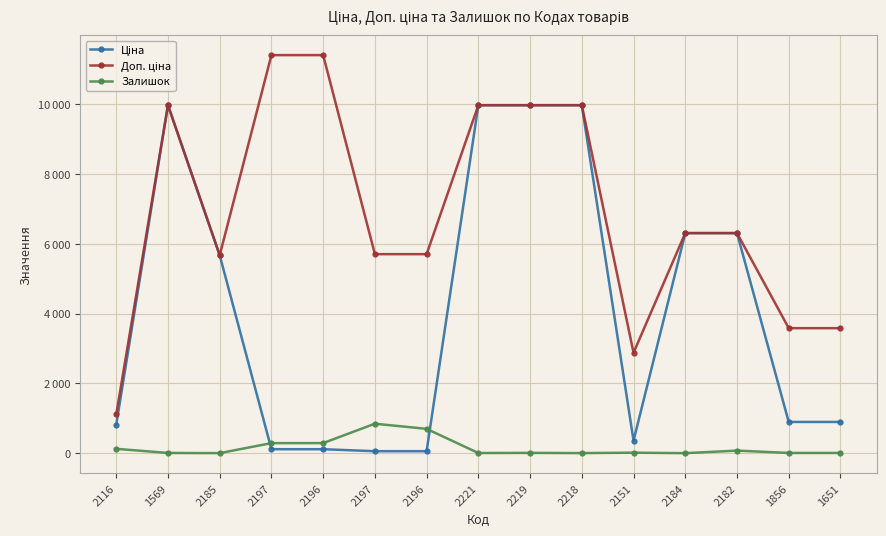

Is this an area chart (filled region under the line)?

No